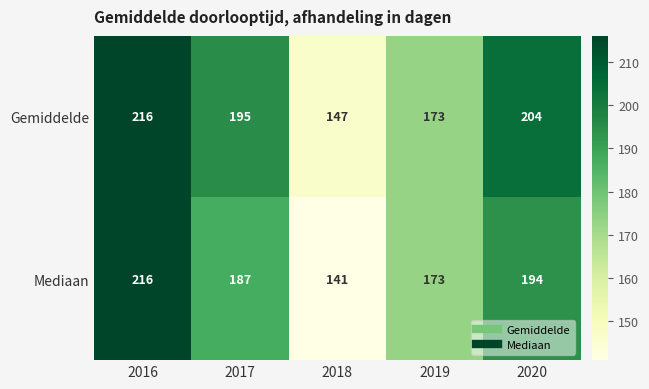

Count the number of categories in the chart.

5